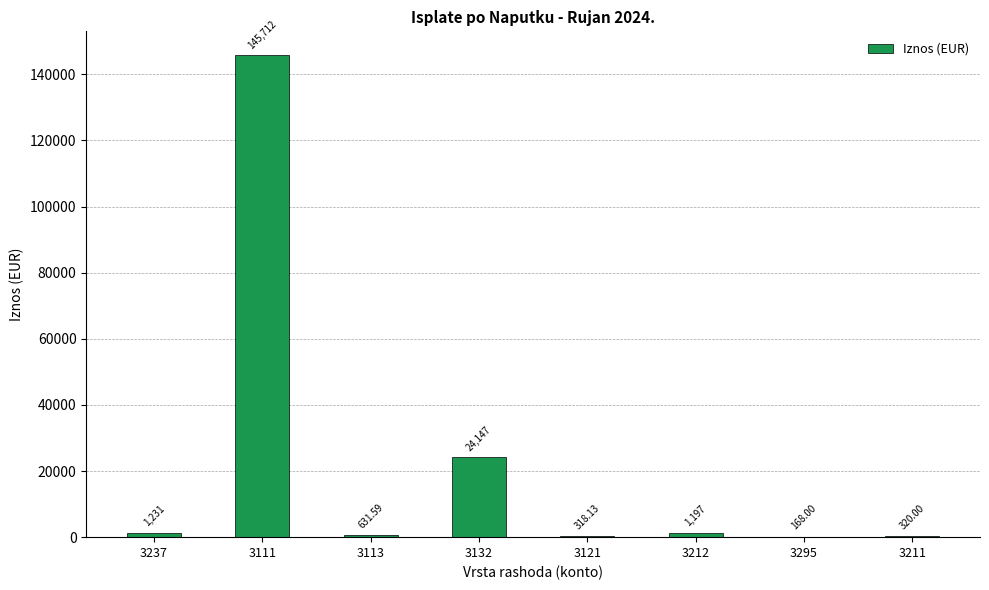

Between 3237 and 3113, which is larger?

3237